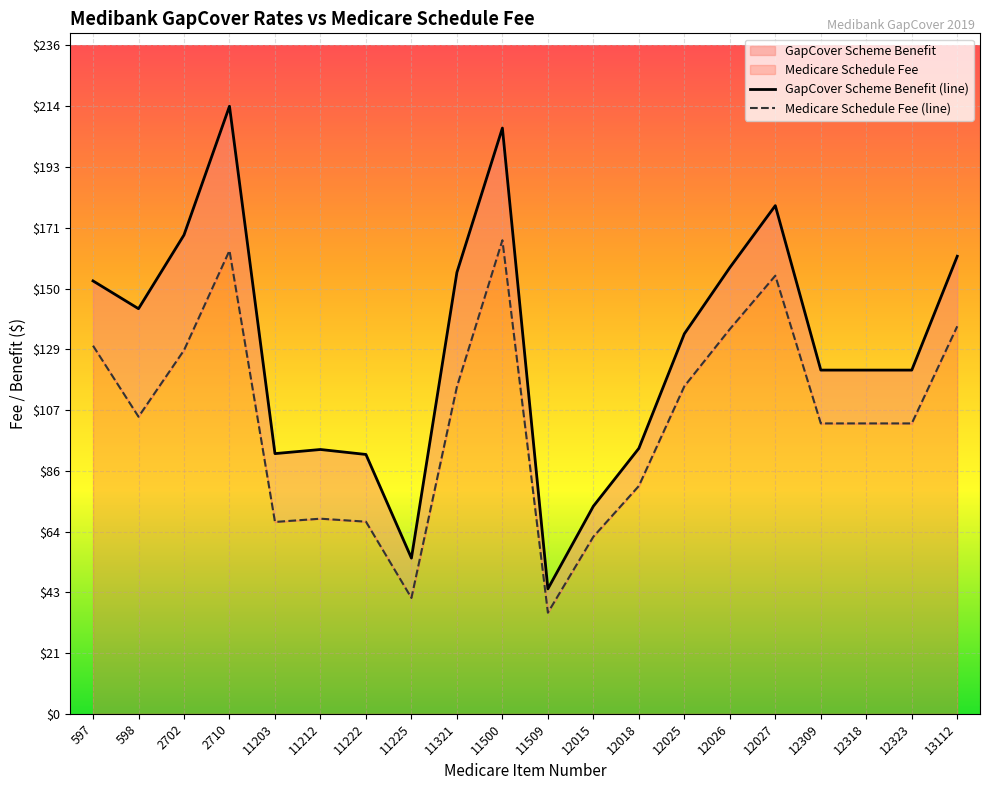

Reading left to right, transcribe all the data shown in this chart.

GapCover Scheme Benefit (line): 152.7	142.8	168.8	214.2	91.8	93.2	91.5	54.9	155.7	206.6	44.0	73.2	93.6	134.0	157.3	179.2	121.2	121.2	121.2	161.3
Medicare Schedule Fee (line): 129.8	104.8	128.2	163.3	67.7	68.8	67.8	40.9	115.3	167.0	35.6	62.5	80.3	115.5	135.7	154.5	102.4	102.4	102.4	136.7